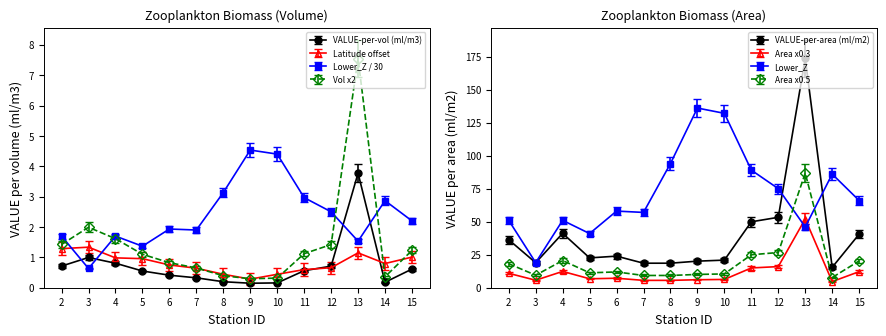

What is the approximate value of VALUE-per-vol (ml/m3) at 2?

0.8